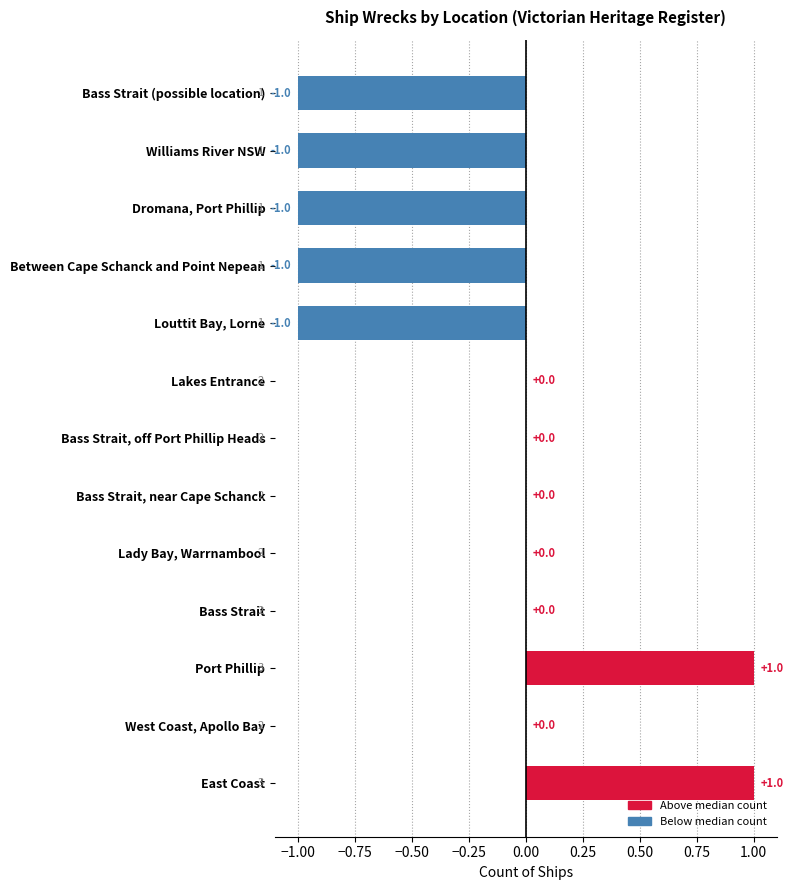

How many values are between -1 and 0?

11